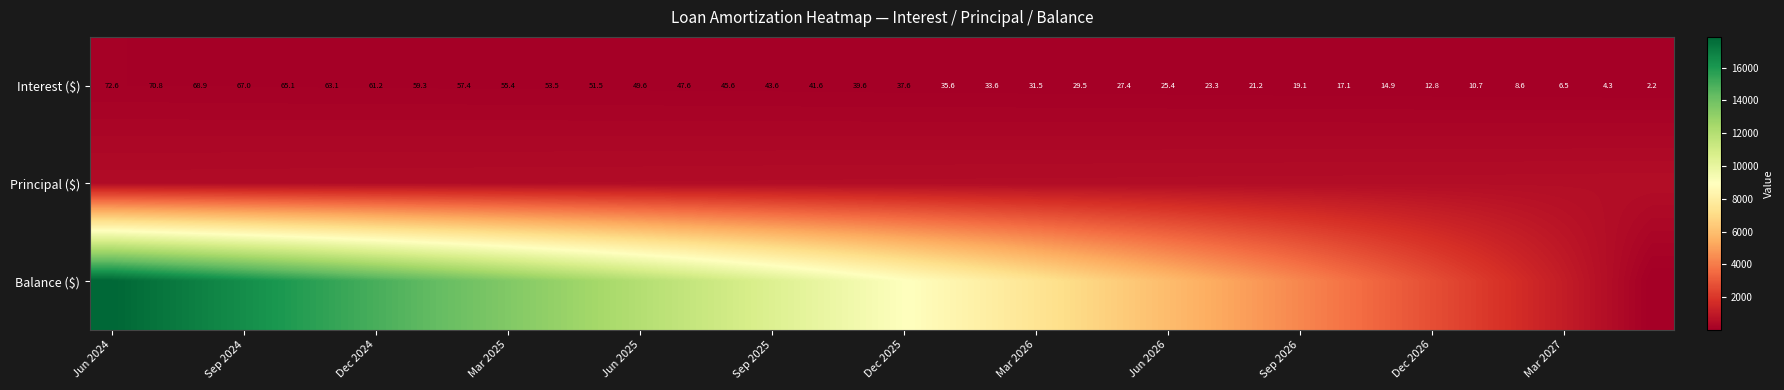

Which category has the highest value in the Interest ($) series?

Jun 2024